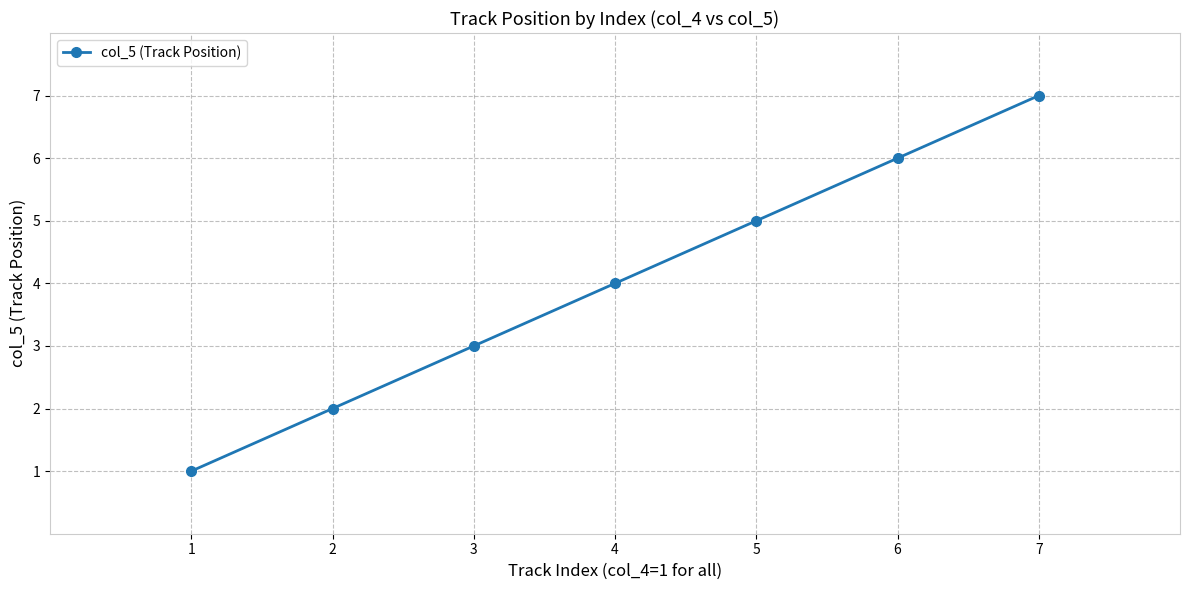

What is the difference between the values at 1 and 7?

6